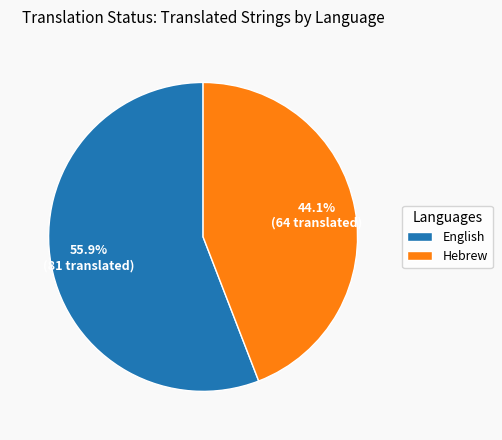

To the nearest percent, what is the difference between the largest and smallest slice percentages?

12%